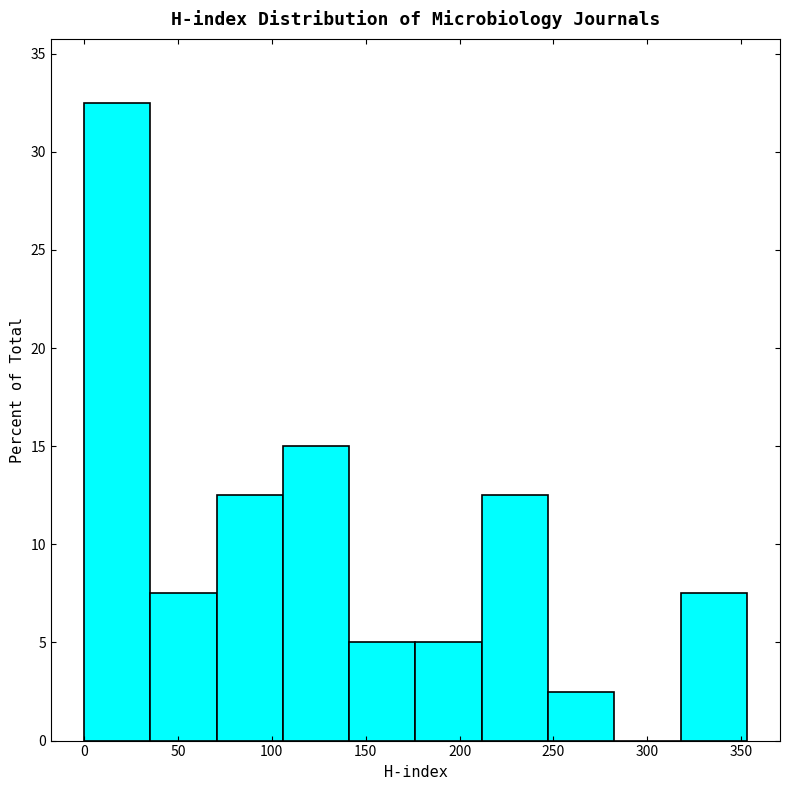

How tall is the bar that spans 320 to 355 on the x-axis? Neither the bar edges nor the heights are printed on the chart, so give them approximately, as read against the axes.

7.5